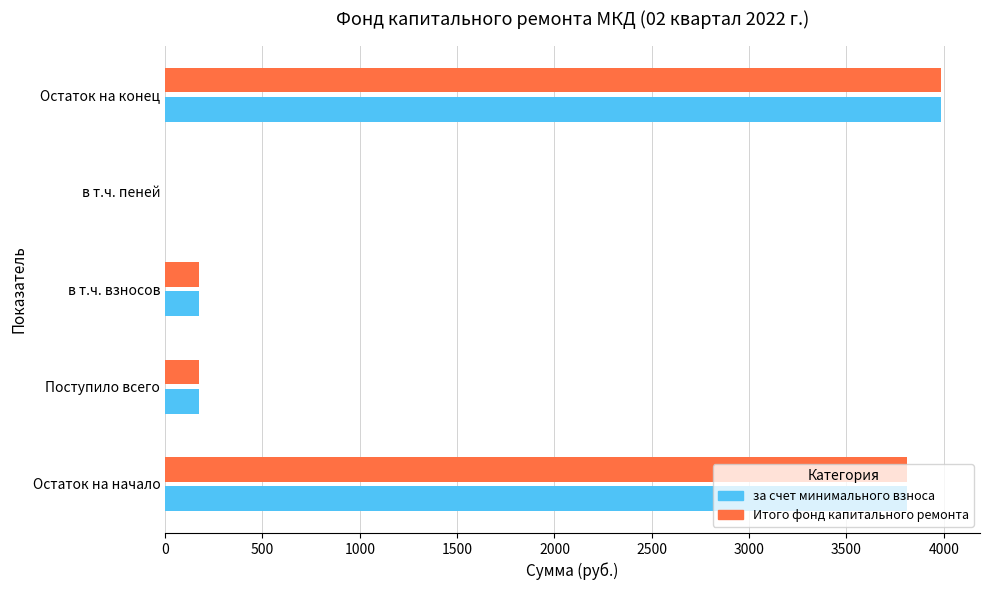

At which category is the sum across all series the highest?

Остаток на конец